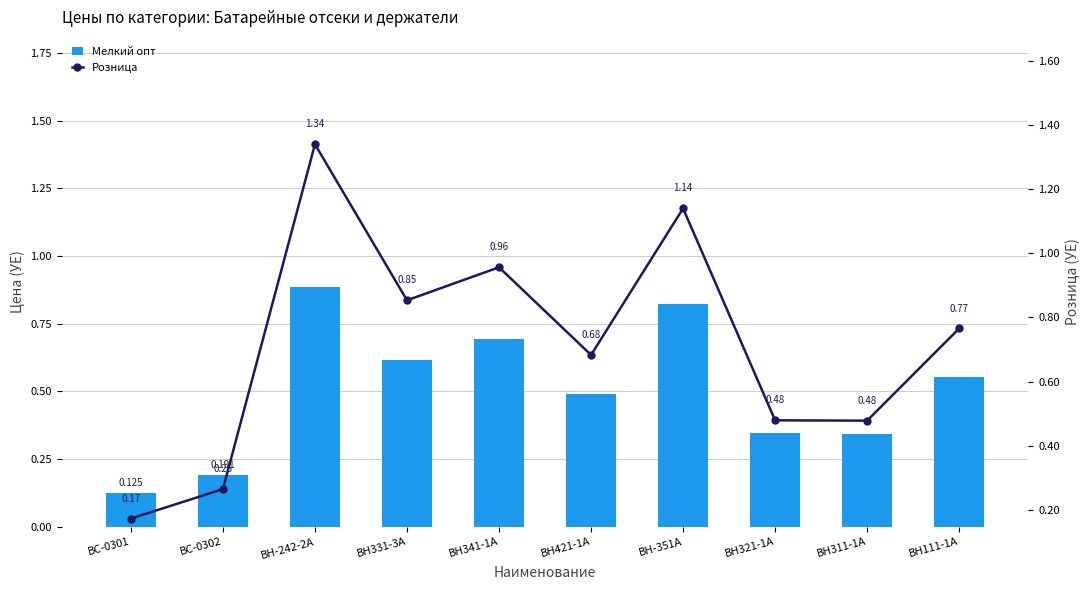

What is the label of the 10th bar from the right?

BC-0301